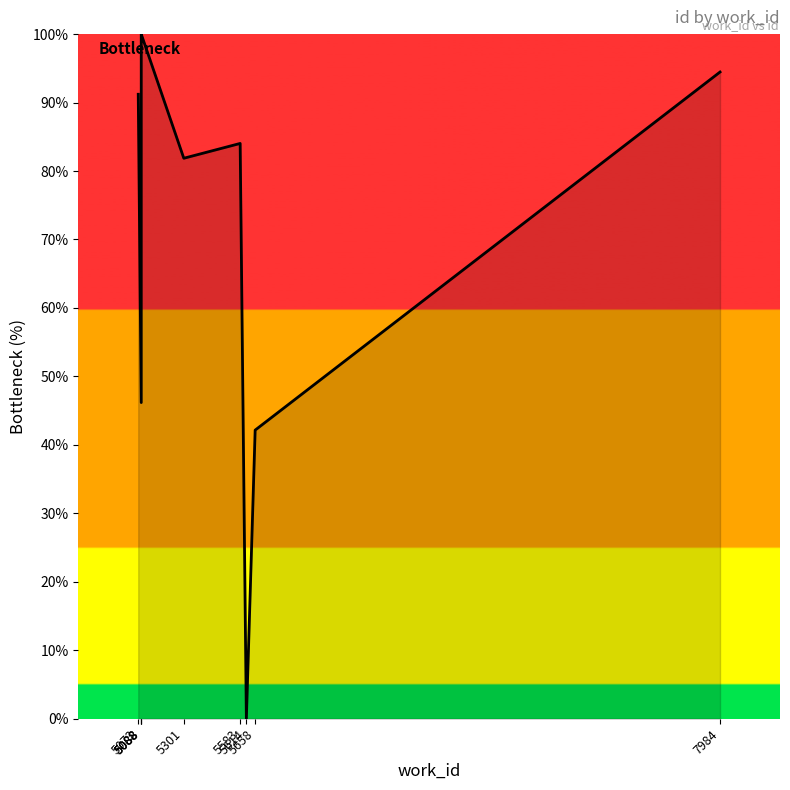

At which label does the data first exceed 84?

5073